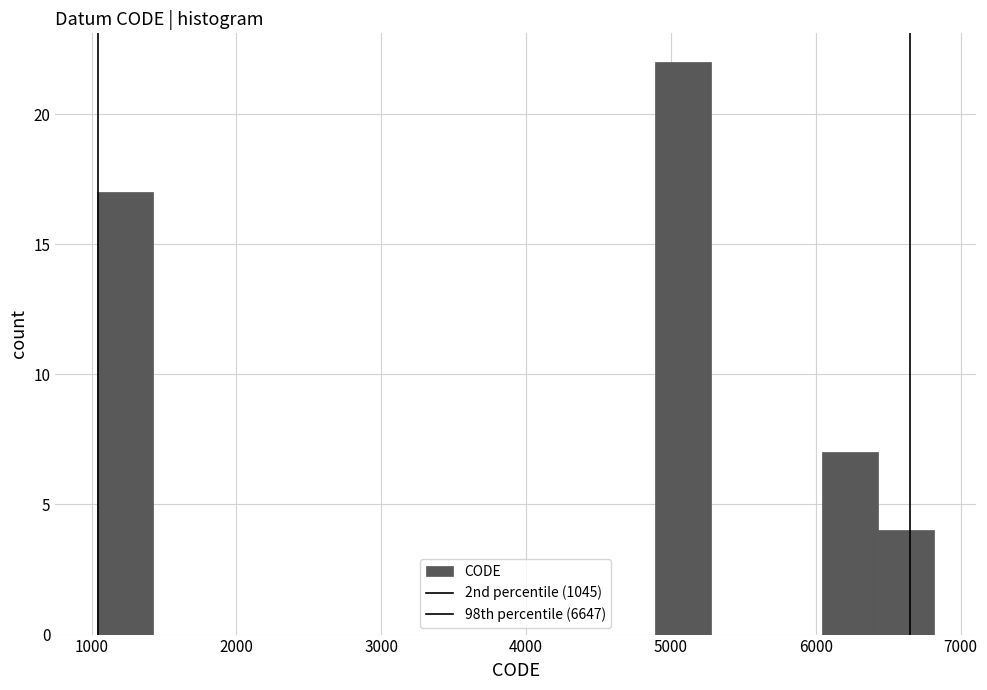

Around what value on the x-axis is the tallest bar? Give the approximate position of its centre, as read against the axis.

5100